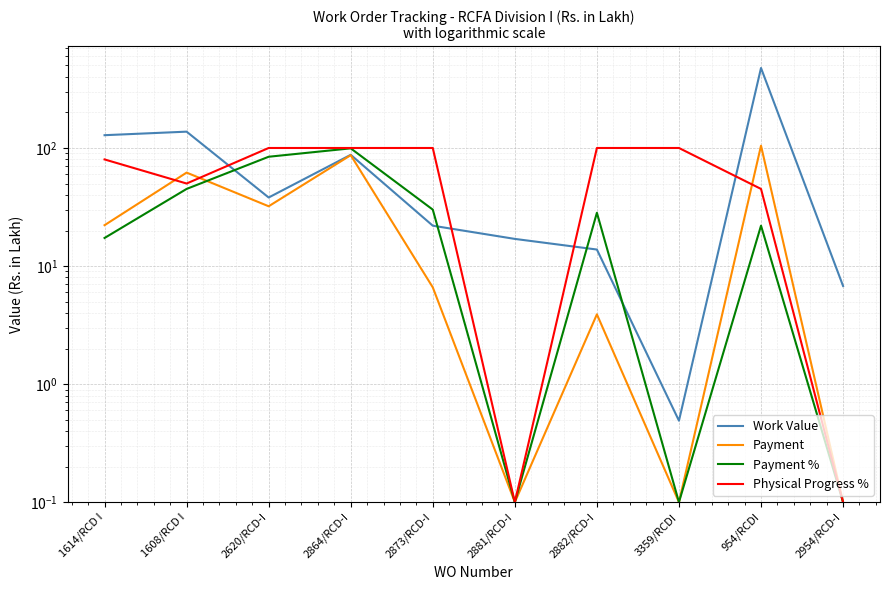

The Work Value series shows 11.6 at 2954/RCD-I. True or false?

False